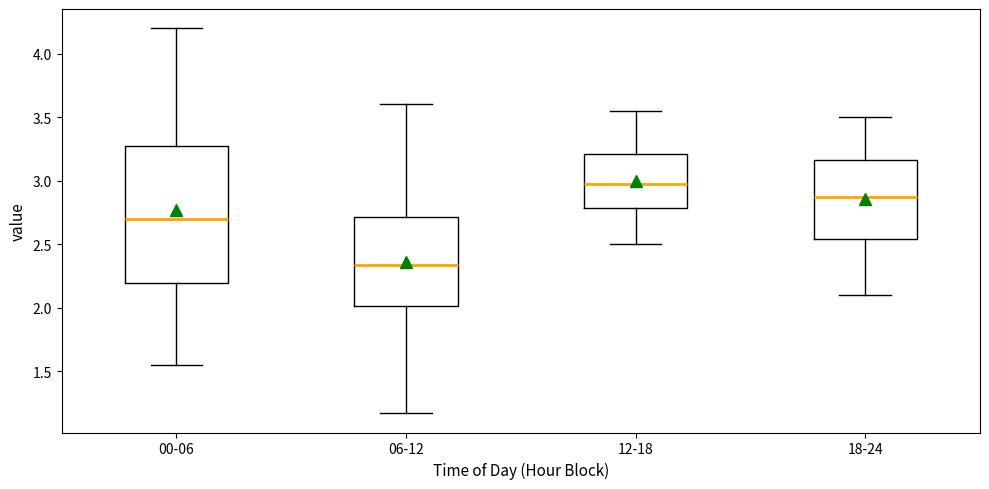

Reading left to right, read every box against the y-axis: the position of its median line, the range the box covers, and the ends of its whiskers. The values are not printed on the chart, so give them approximately, as read against the axis.

00-06: median 2.70, box 2.20 to 3.30, whiskers 1.55 to 4.20
06-12: median 2.35, box 2.00 to 2.70, whiskers 1.15 to 3.60
12-18: median 3.00, box 2.80 to 3.20, whiskers 2.50 to 3.55
18-24: median 2.90, box 2.55 to 3.15, whiskers 2.10 to 3.50